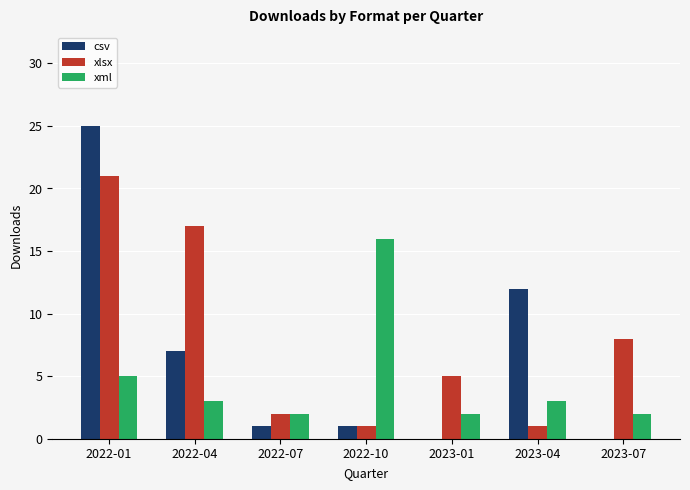

How many categories are shown in the chart?

7